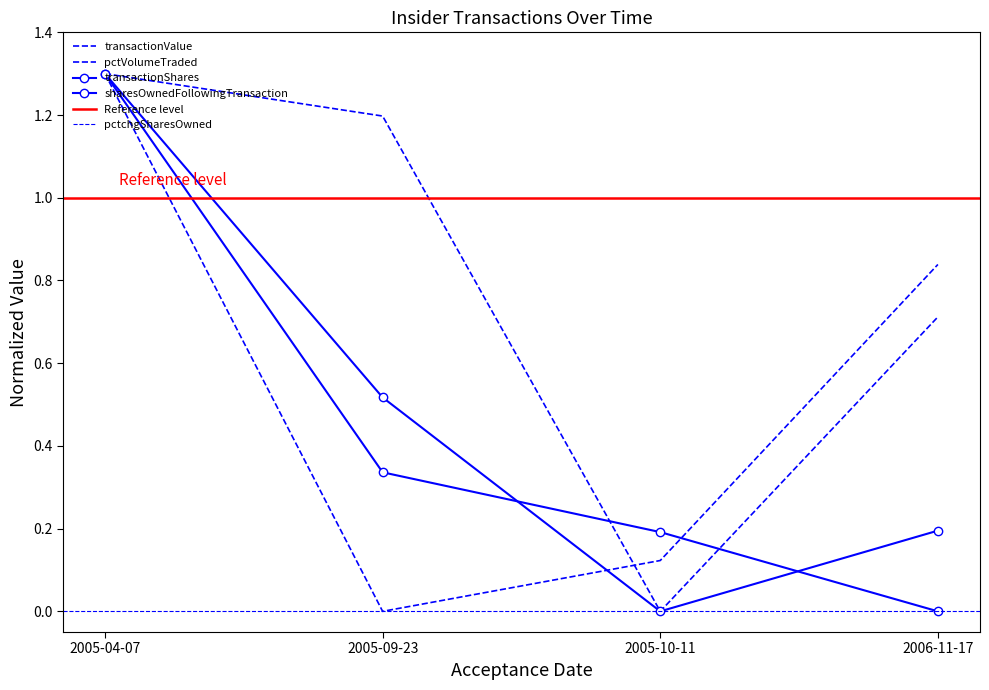

What is the difference between the maximum and minimum values in the sharesOwnedFollowingTransaction series?

1.3